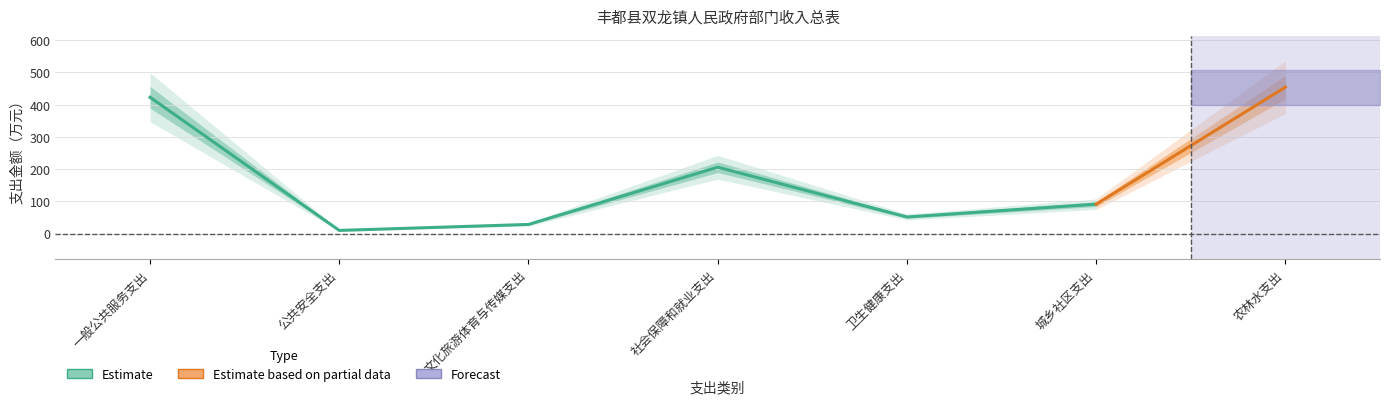

What is the approximate value at 卫生健康支出?

51.3